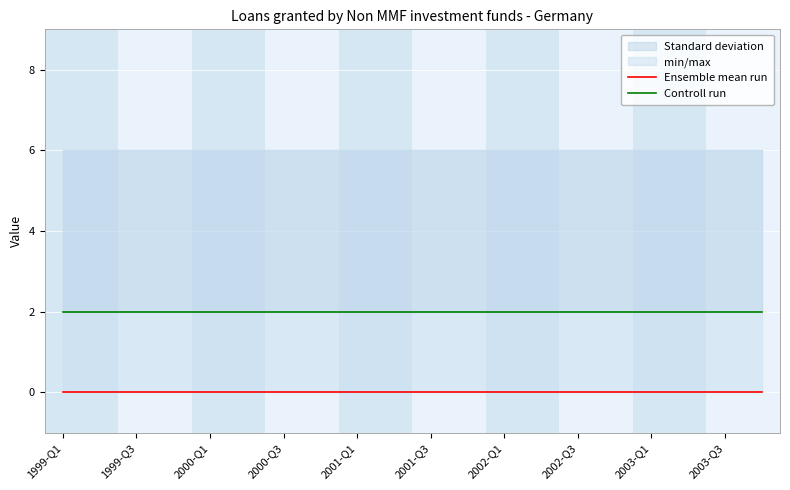

List the series in order of their overall mean, highest first.

Controll run, Ensemble mean run